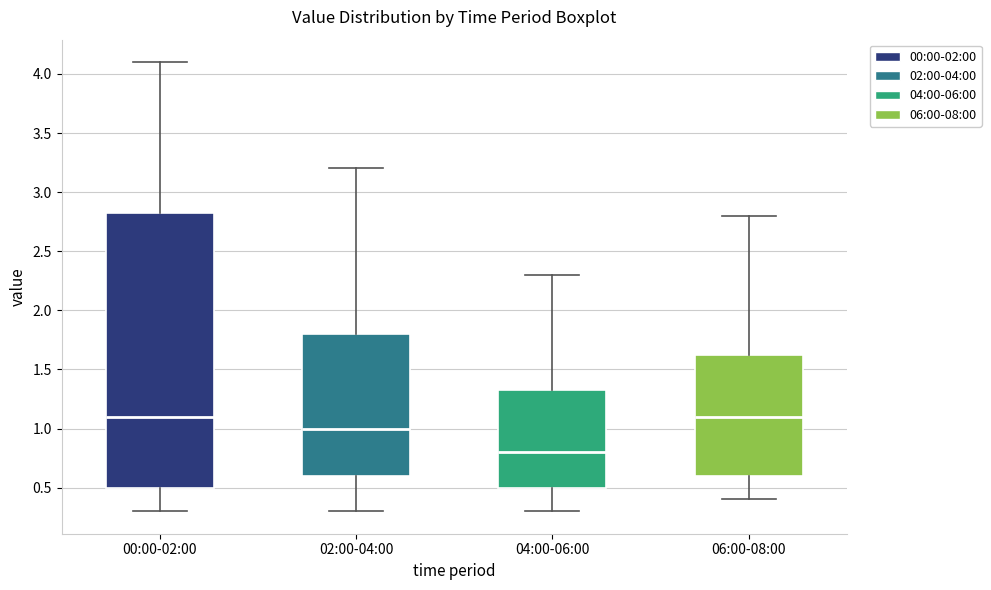

Reading left to right, read every box against the y-axis: the position of its median line, the range the box covers, and the ends of its whiskers. The values are not printed on the chart, so give them approximately, as read against the axis.

00:00-02:00: median 1.10, box 0.50 to 2.85, whiskers 0.30 to 4.10
02:00-04:00: median 1.00, box 0.60 to 1.80, whiskers 0.30 to 3.20
04:00-06:00: median 0.80, box 0.50 to 1.35, whiskers 0.30 to 2.30
06:00-08:00: median 1.10, box 0.60 to 1.65, whiskers 0.40 to 2.80